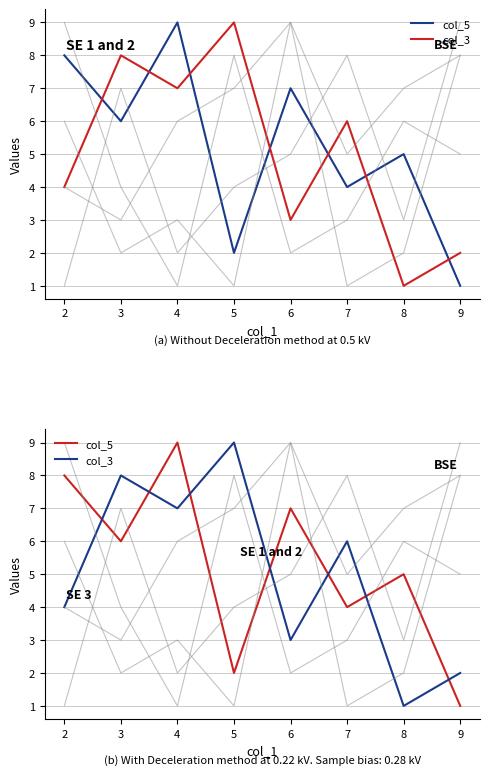

What is the greatest value displayed?

9